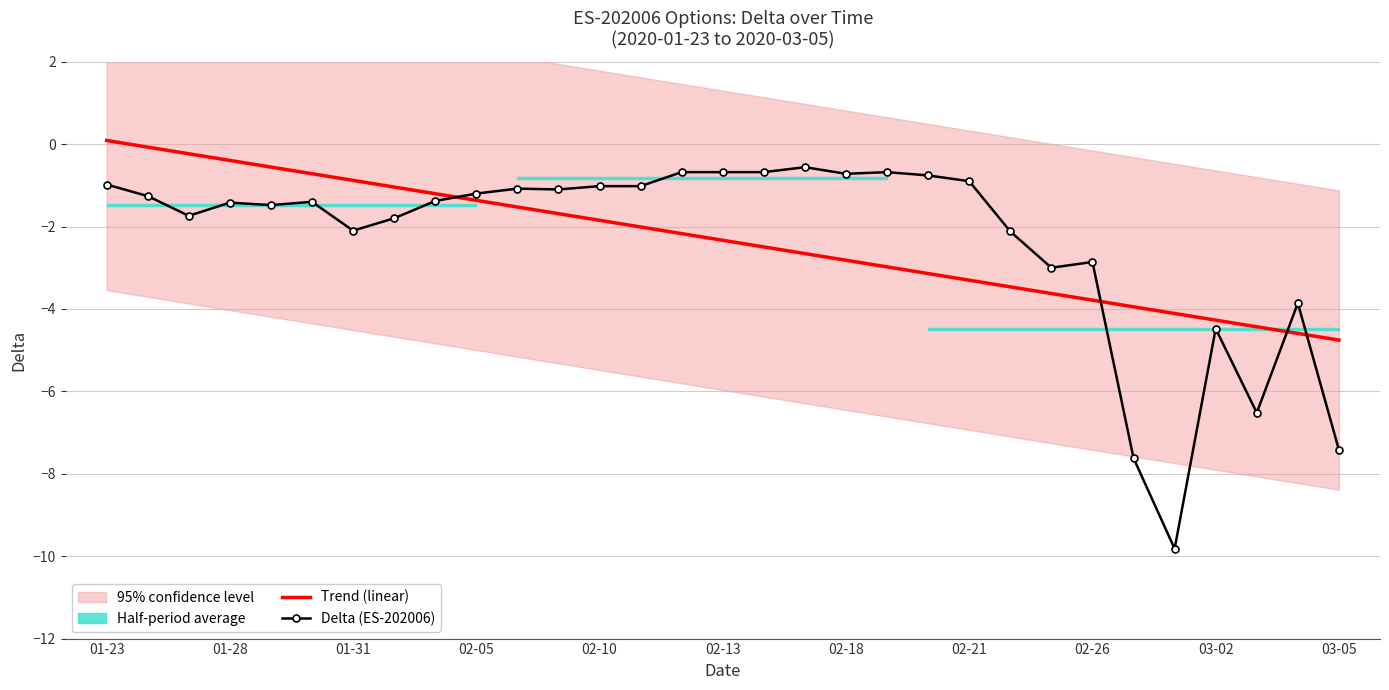

What is the greatest value displayed?

0.1